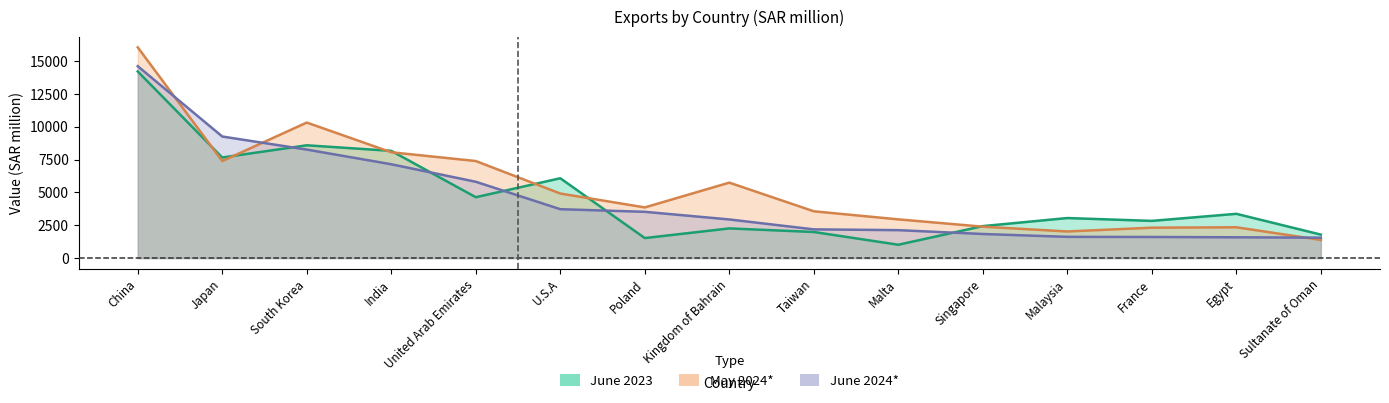

How many intersections are there between May 2024* and June 2023?

7